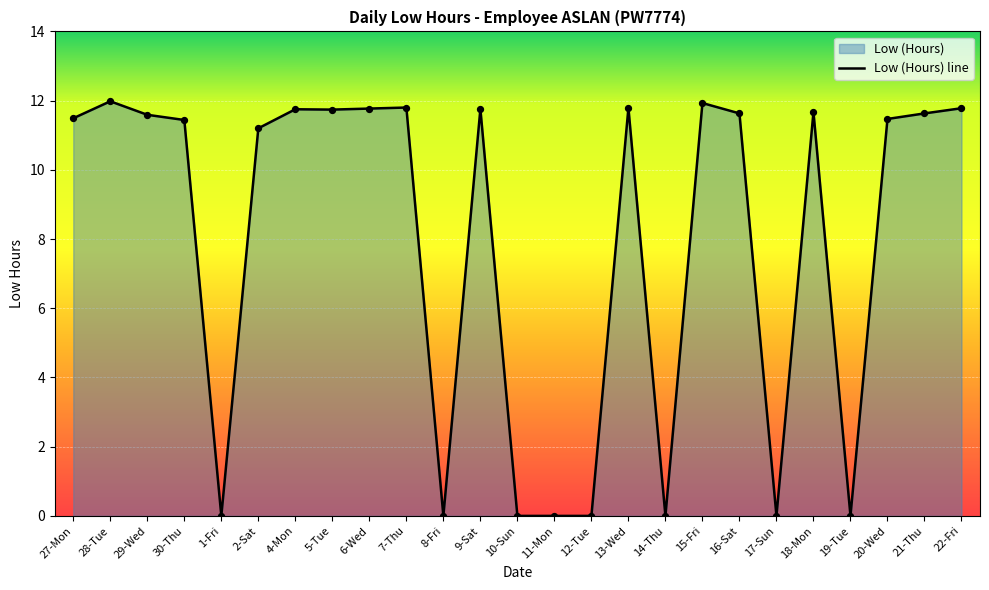

What is the change in value from 10-Sun to 16-Sat?

+11.6